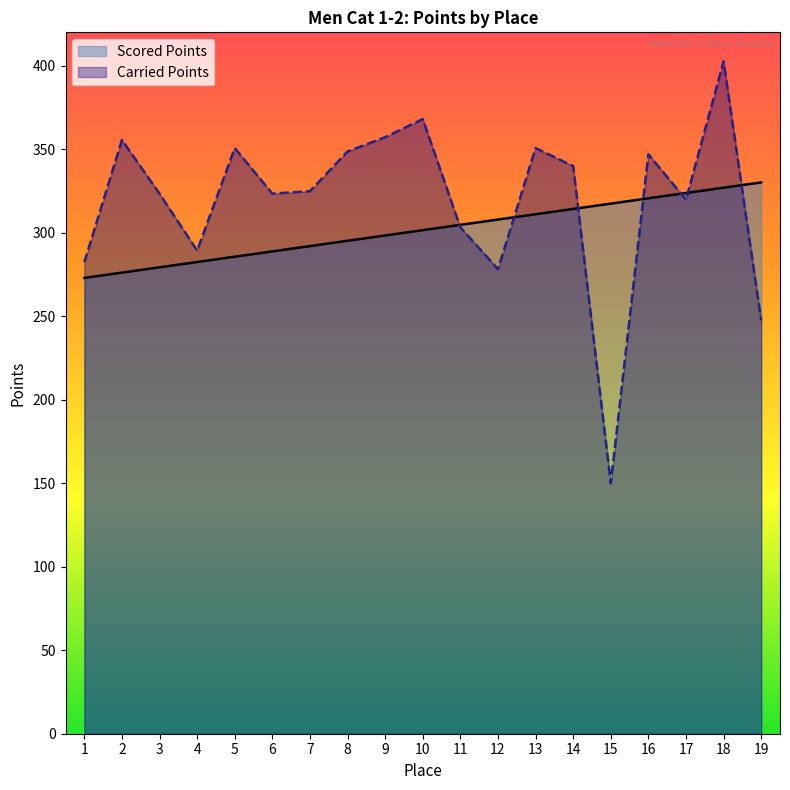

What is the total value across all series at 10?

669.6